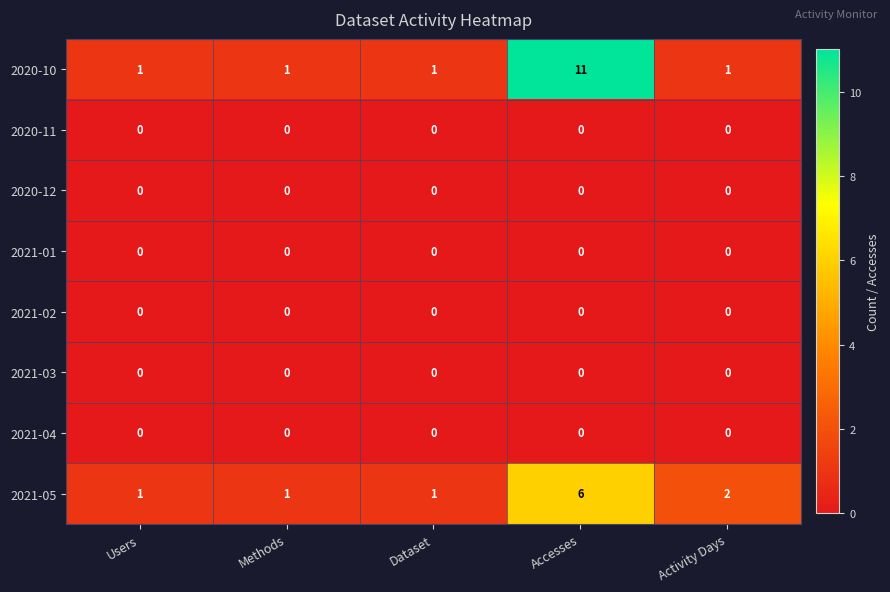

At how many categories does at least one series exceed 3?

1